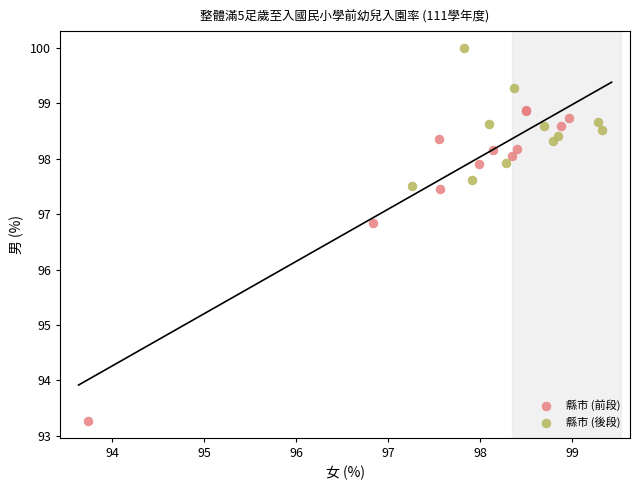

Which series contains the highest Y value?

縣市 (後段)